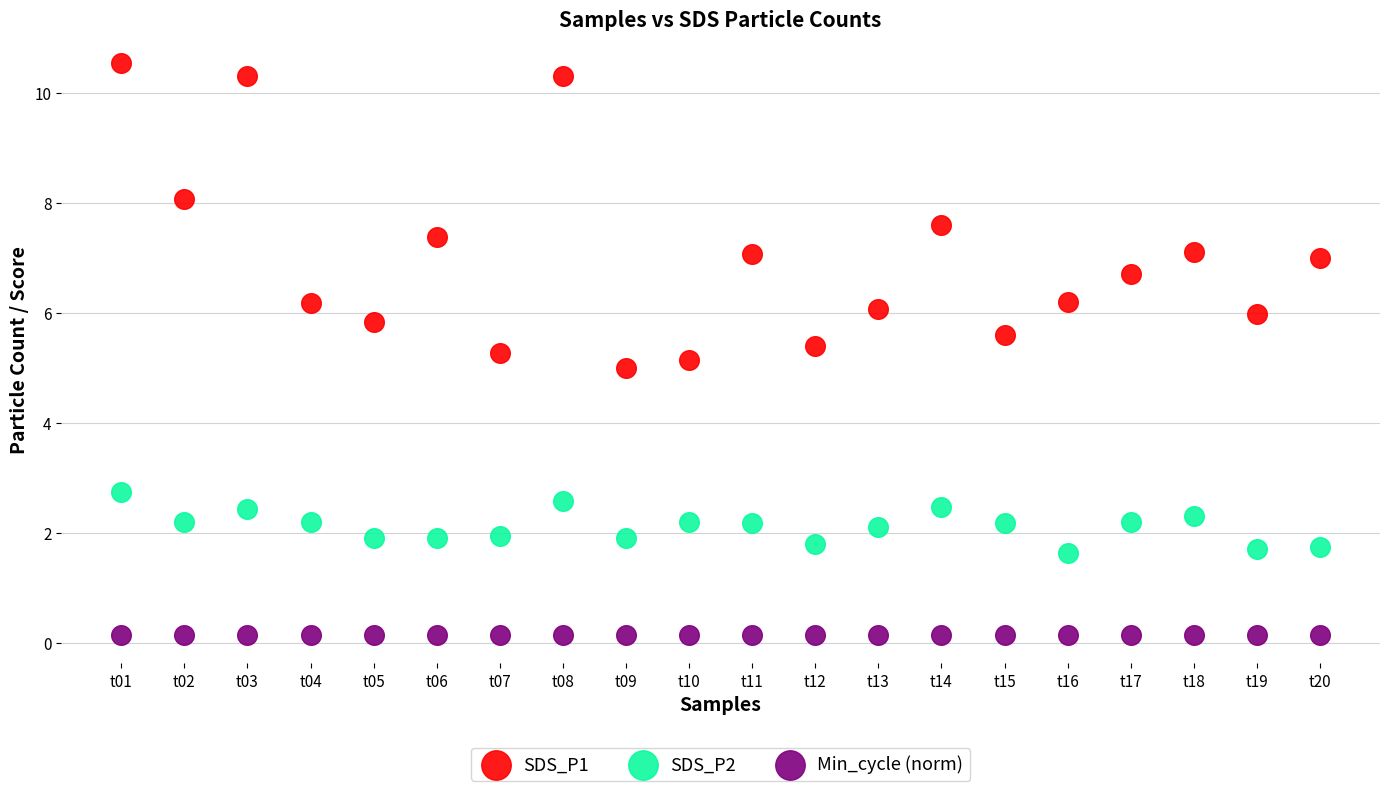

Which series contains the highest Y value?

SDS_P1